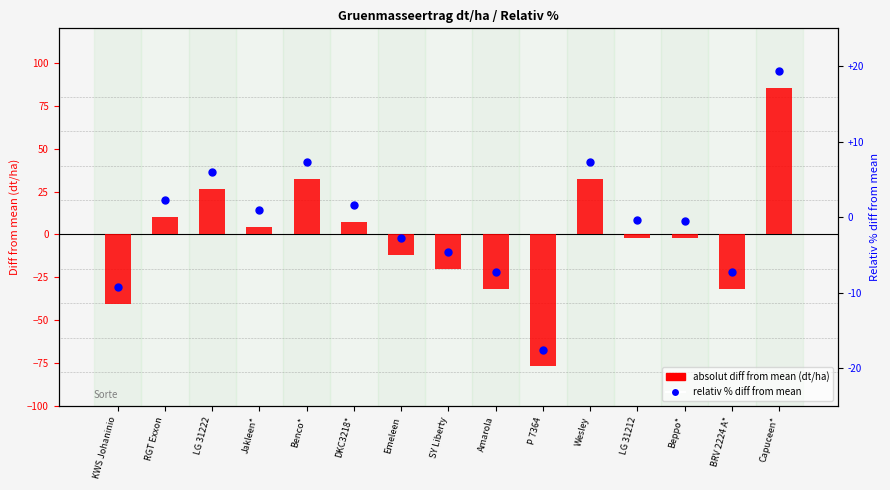

Which series has the widest spread of Y values?

Absolut diff from mean (dt/ha)